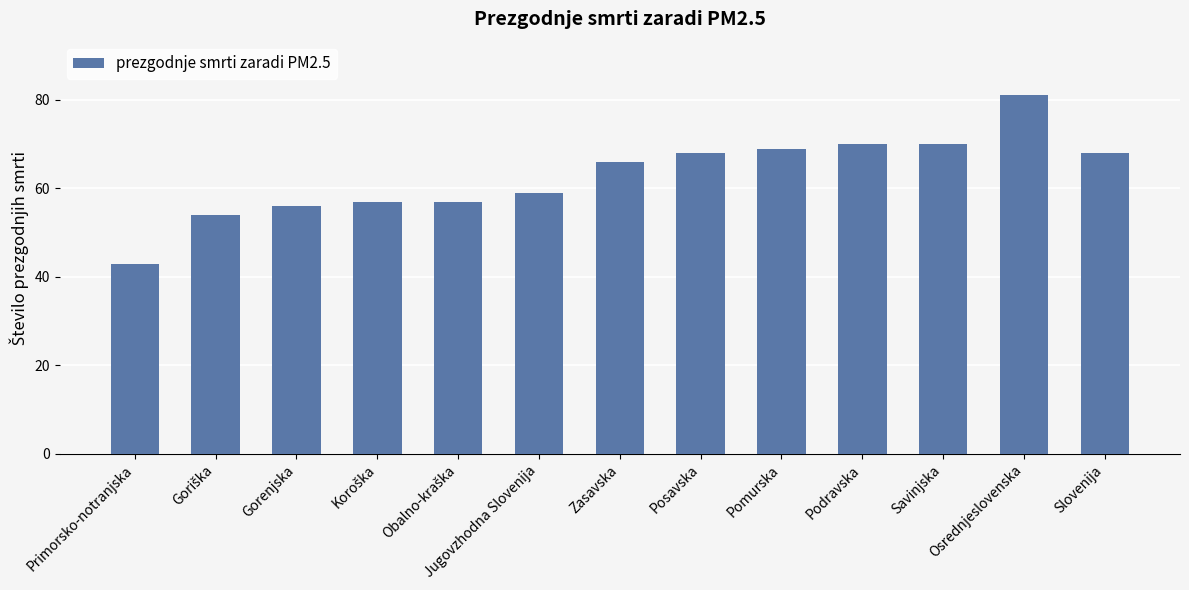

What is the average value?

63